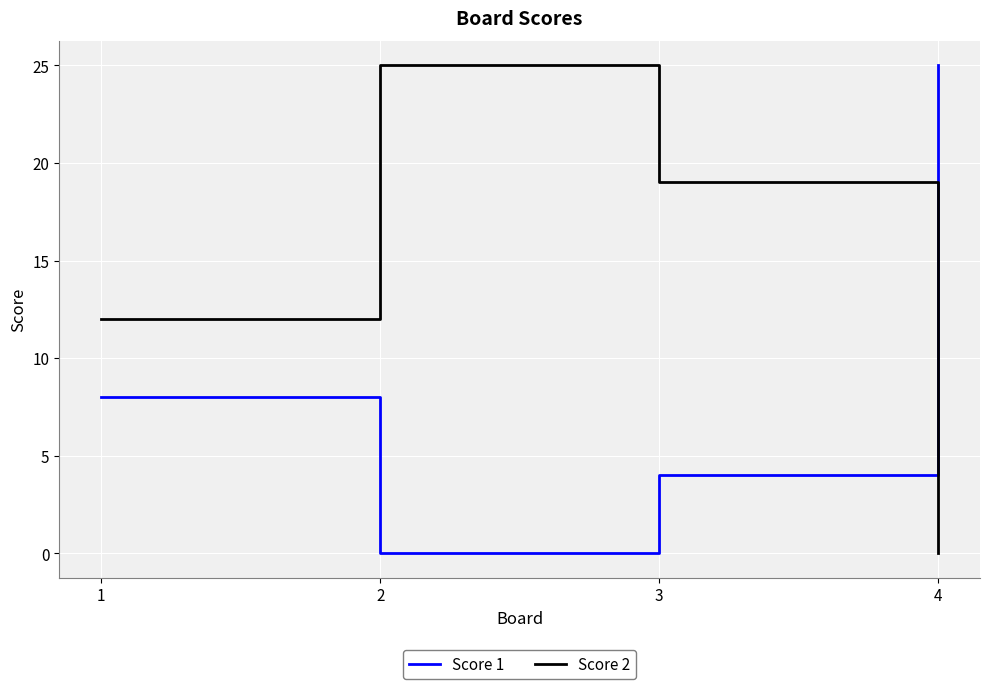

What is the difference between the Score 2 values at 1 and 3?

7